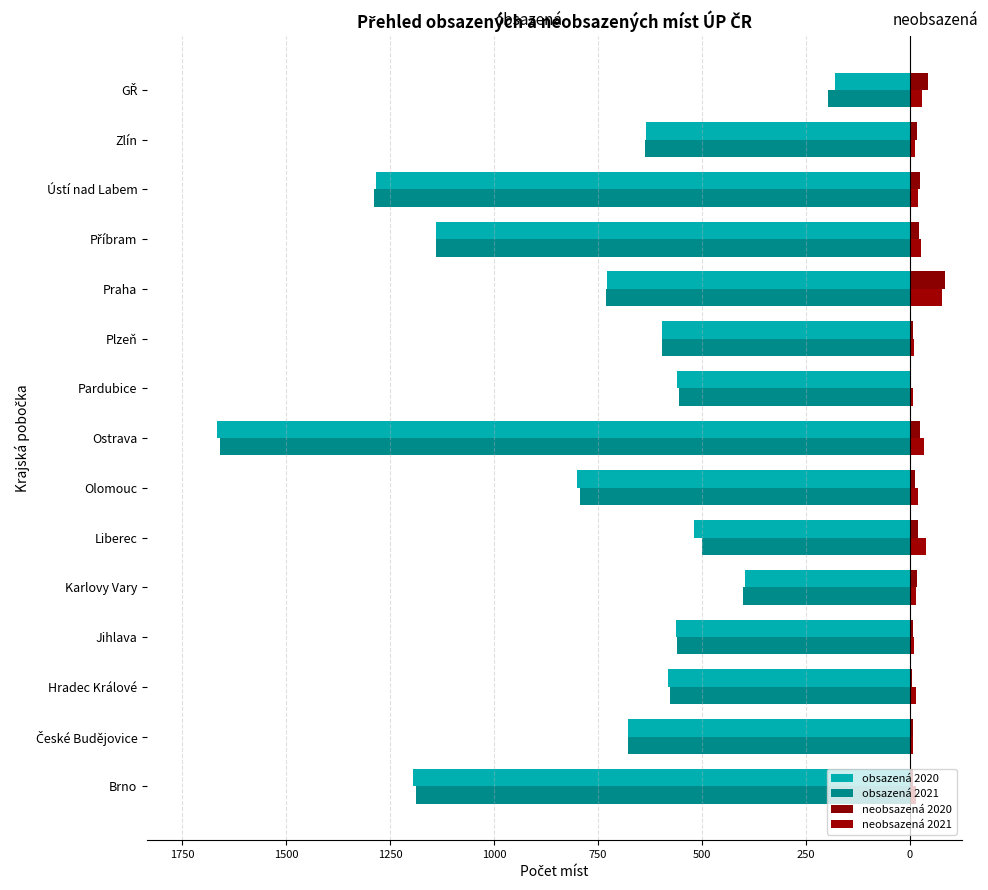

How many values in the neobsazená 2020 series are below 17?

7